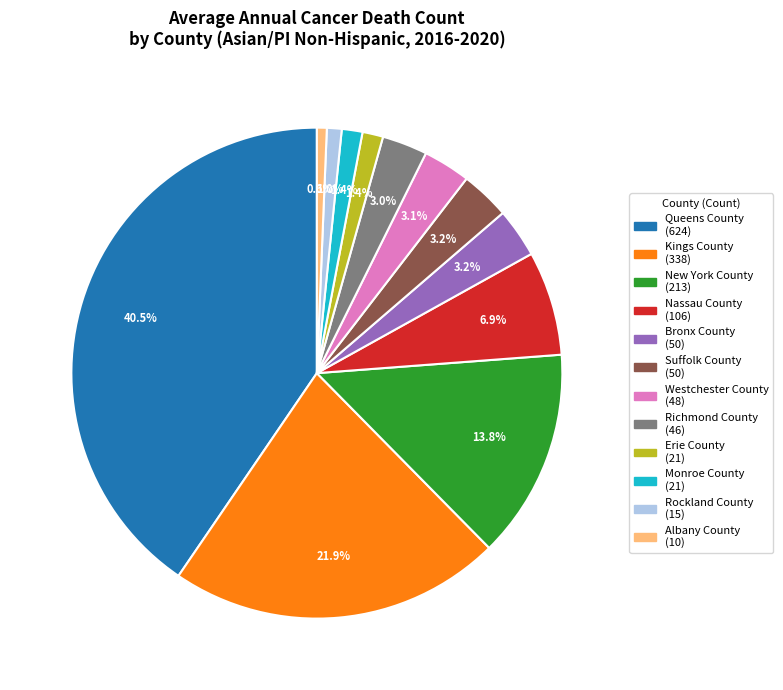

To the nearest percent, what portion does Kings County represent?

22%